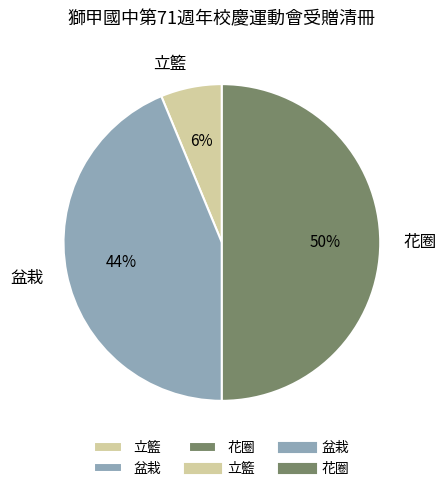

To the nearest percent, what portion does 花圈 represent?

50%